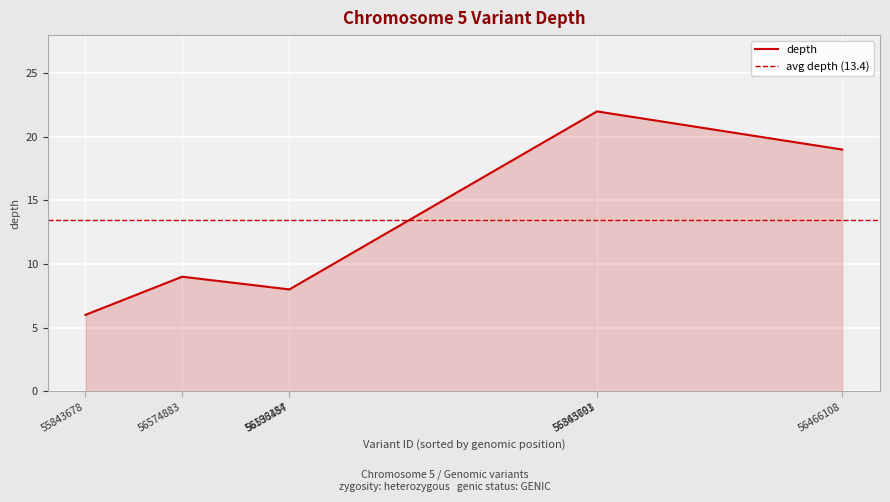

What is the lowest value of the depth series?

6